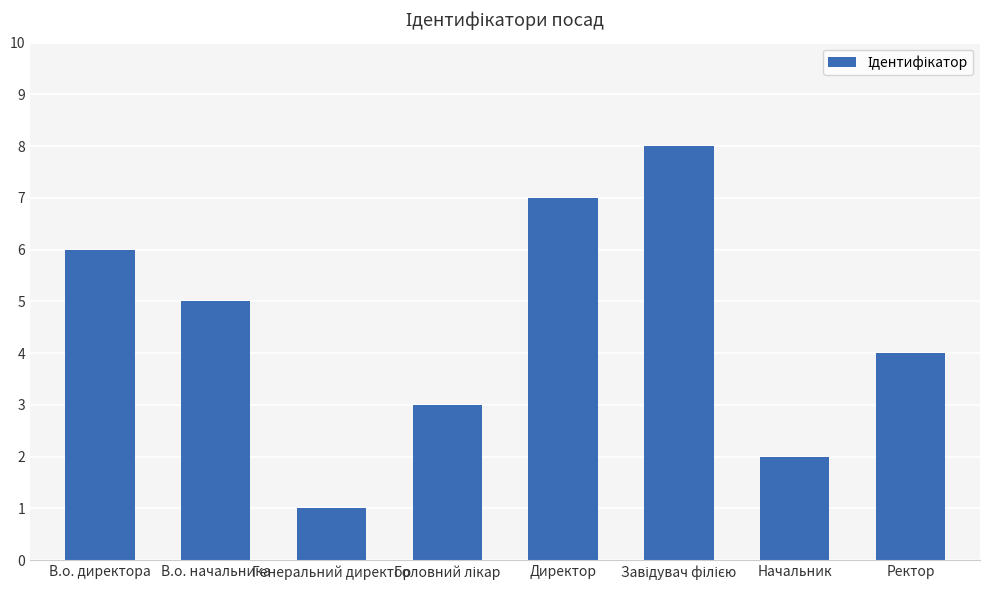

What is the label of the 1st bar from the right?

Ректор